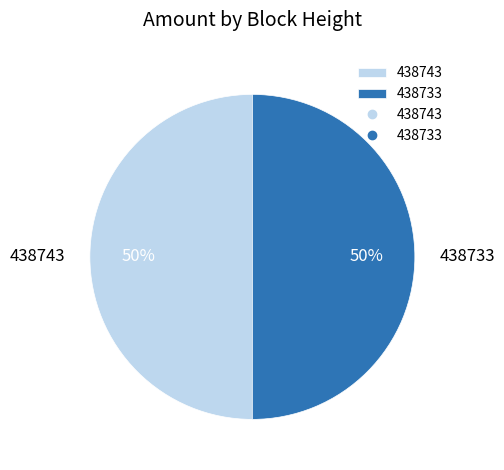

Combined, do 438733 and 438743 account for over 50%?

Yes